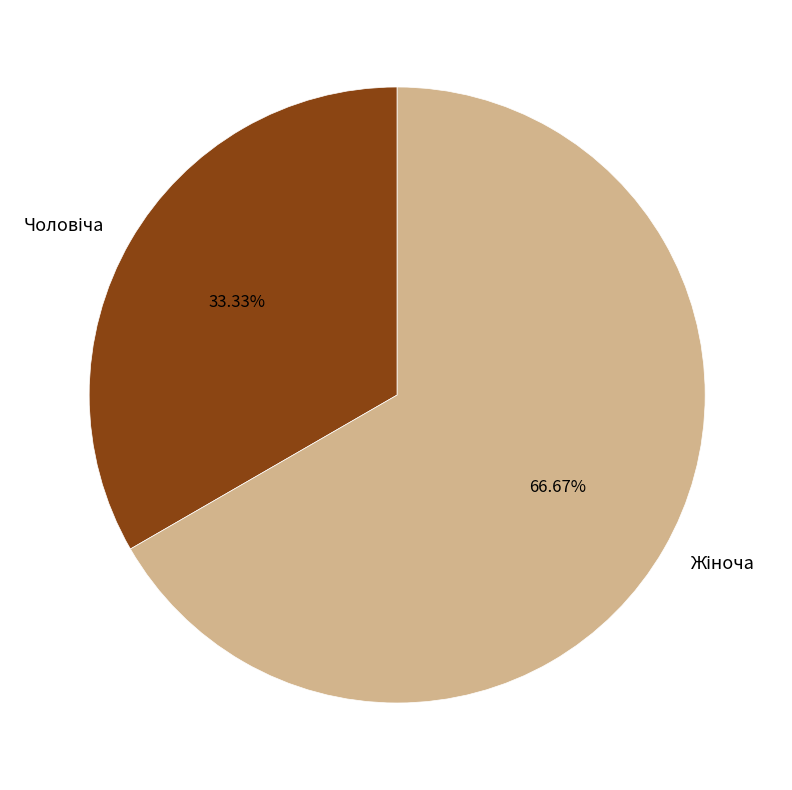

Does any single category account for the majority?

Yes